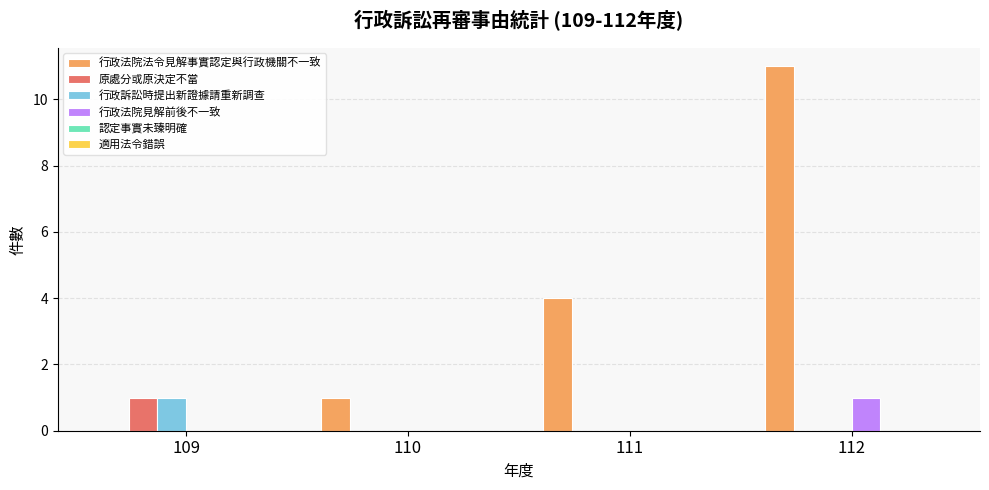

Reading right to left, transcribe all the data shown in this chart.

行政法院法令見解事實認定與行政機關不一致: 112=11	111=4	110=1	109=0
原處分或原決定不當: 112=0	111=0	110=0	109=1
行政訴訟時提出新證據請重新調查: 112=0	111=0	110=0	109=1
行政法院見解前後不一致: 112=1	111=0	110=0	109=0